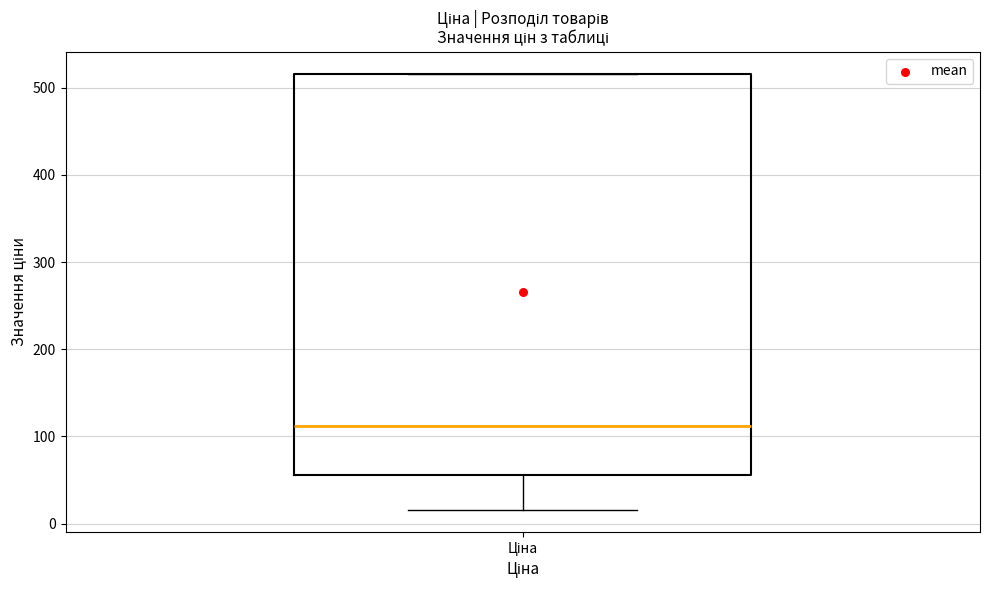

Transcribe this box plot: give where the median line is, the range the box spans, and where the two whiskers end, as read against the y-axis. The values are not printed on the chart, so give them approximately, as read against the axis.

median 110, box 60 to 520, whiskers 20 to 520